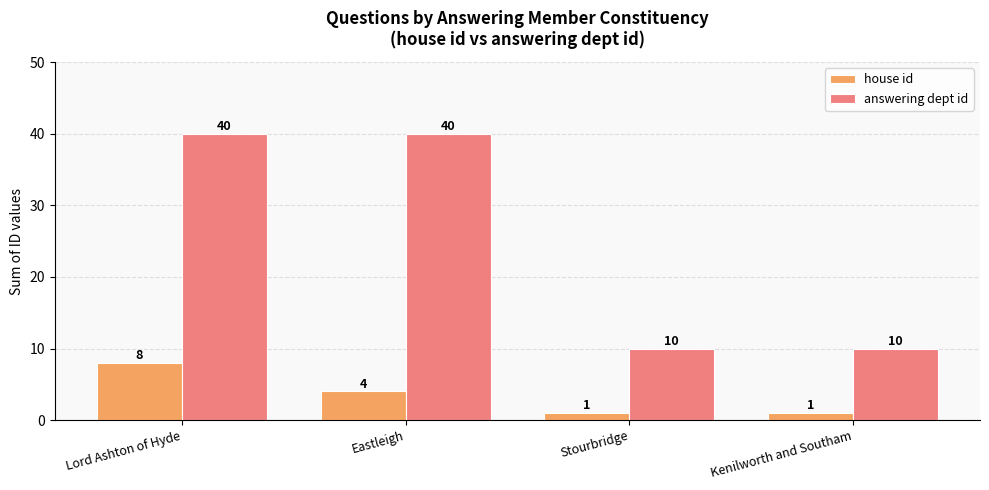

Rank the series by their maximum value, from lowest to highest.

house id, answering dept id